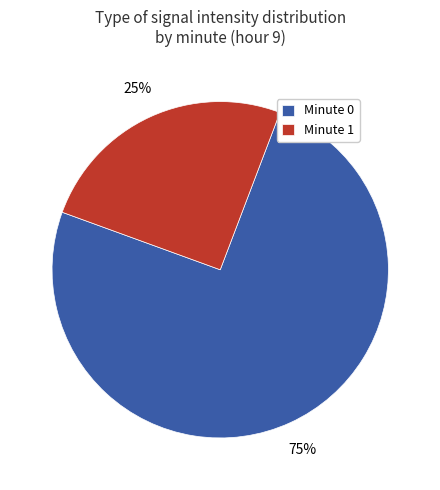

Is the sum of Minute 0 and Minute 1 greater than half?

Yes